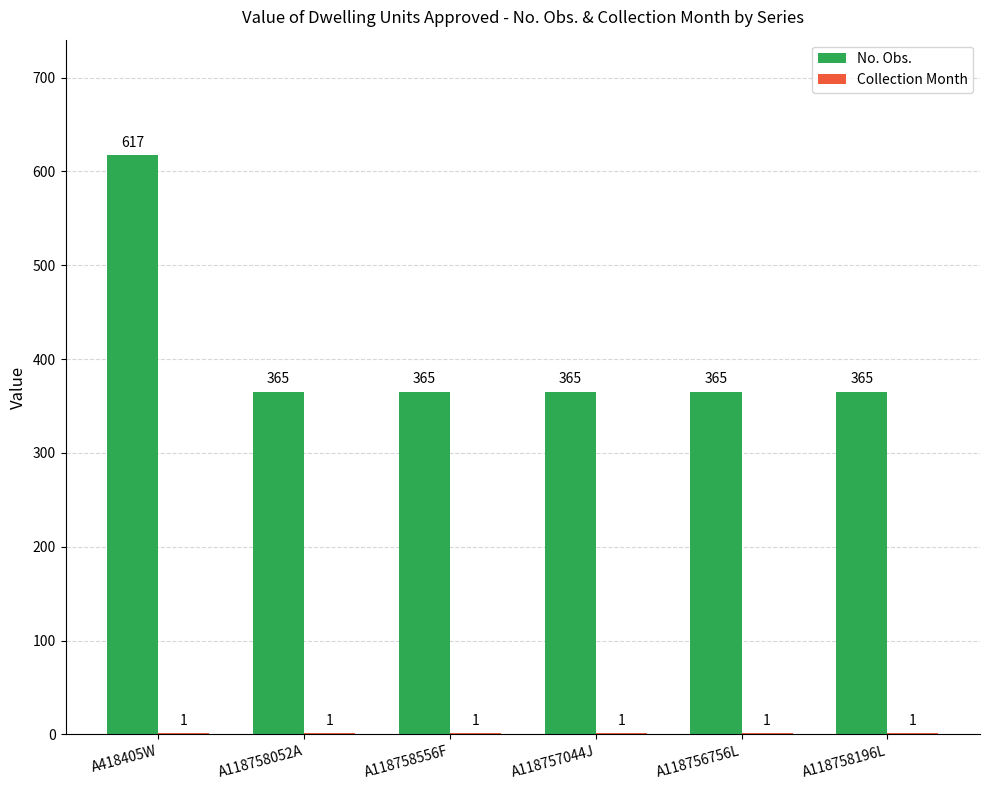

What is the total value across all series at A118758556F?

366